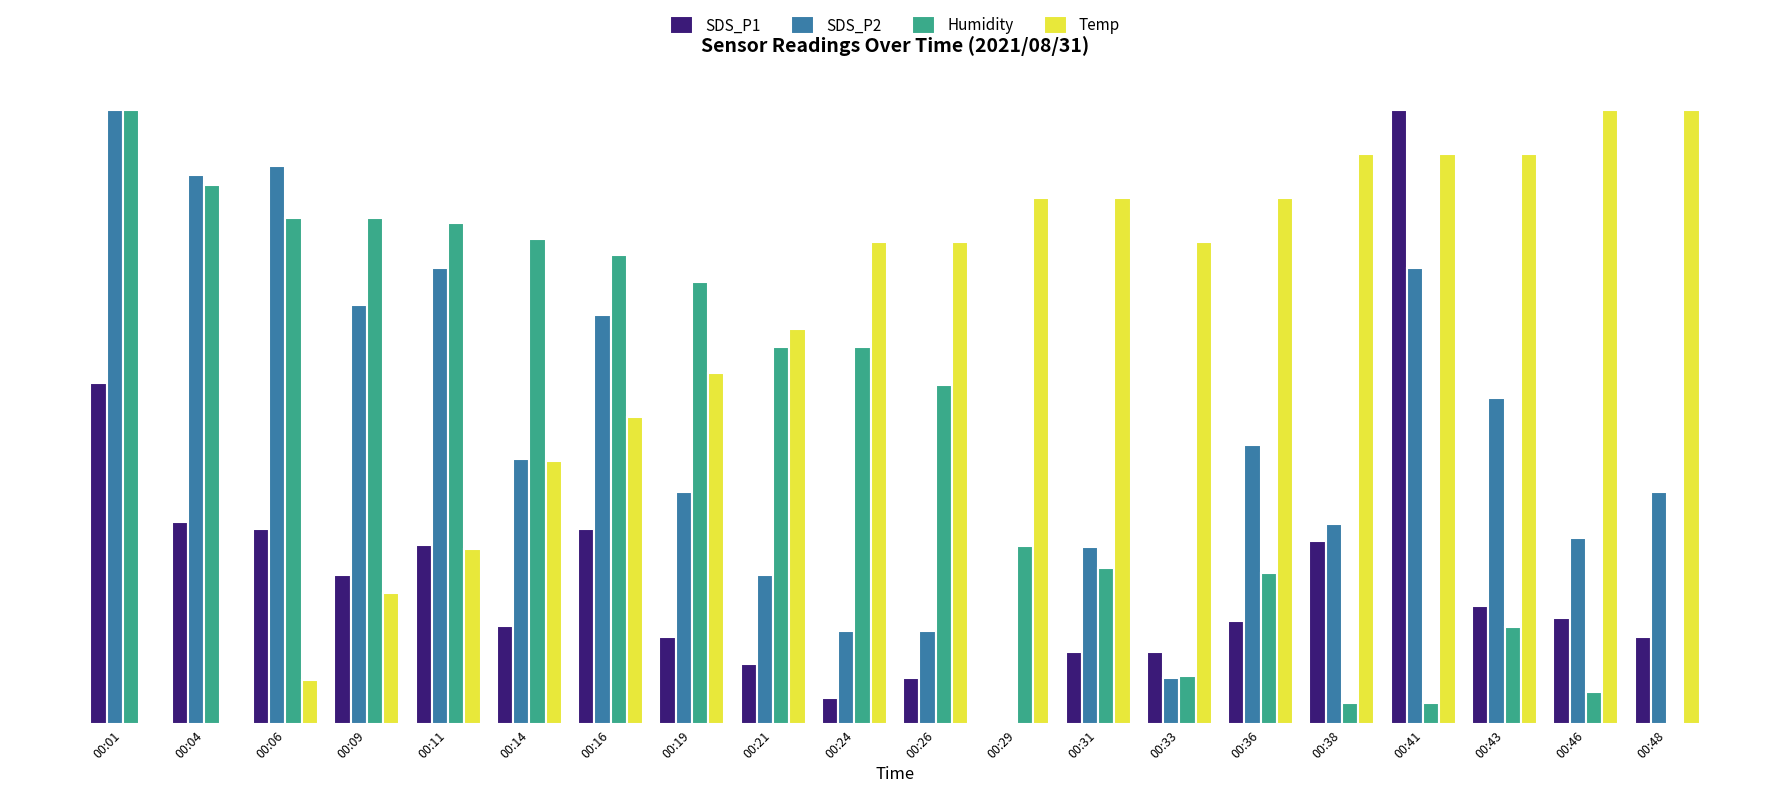

Does the chart contain stacked bars?

No